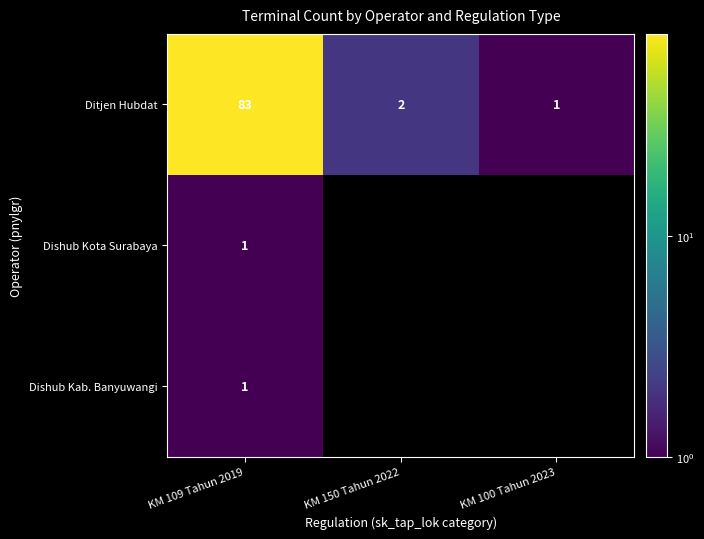

Which category has the lowest value across all series?

KM 100 Tahun 2023